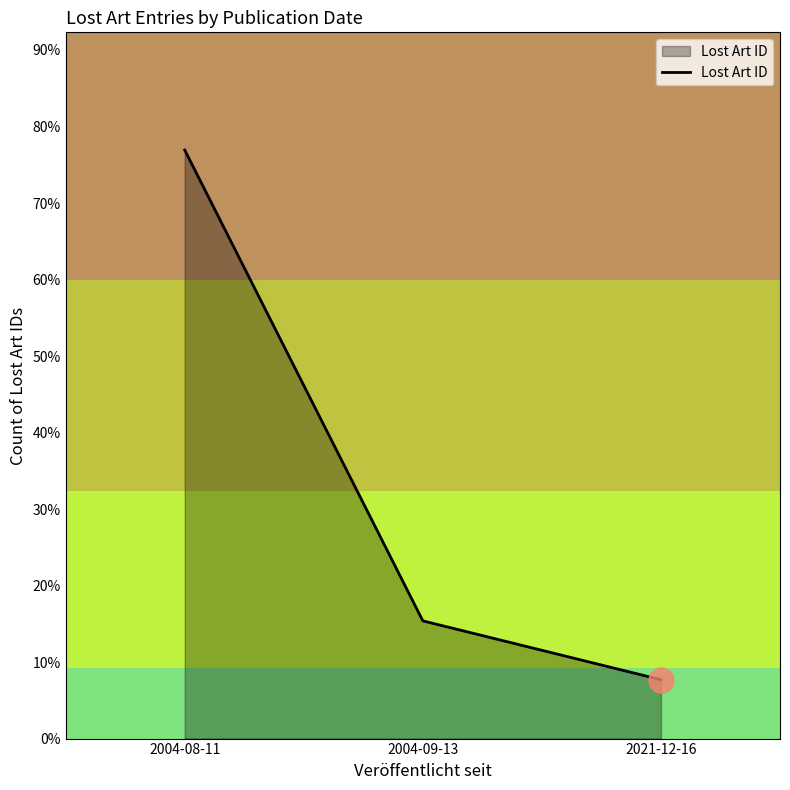

Does the chart display data point markers on the line(s)?

No